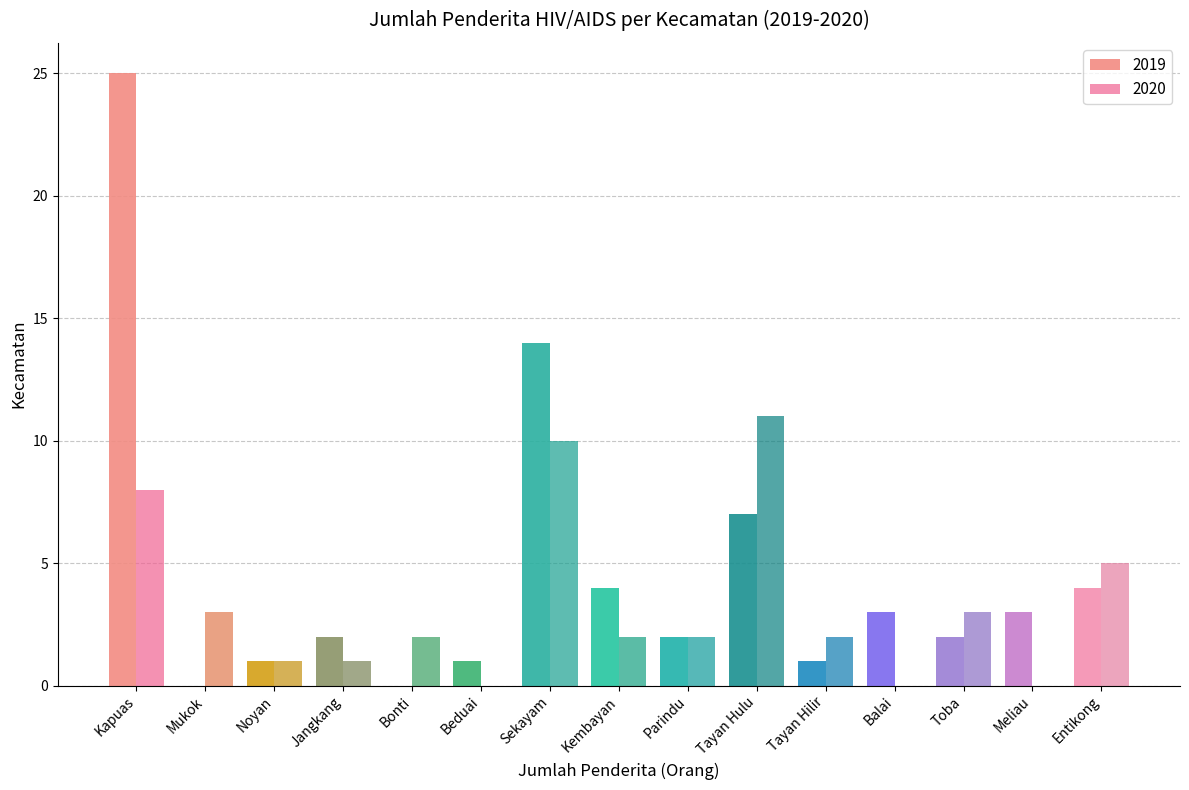

How many groups of bars are there?

15